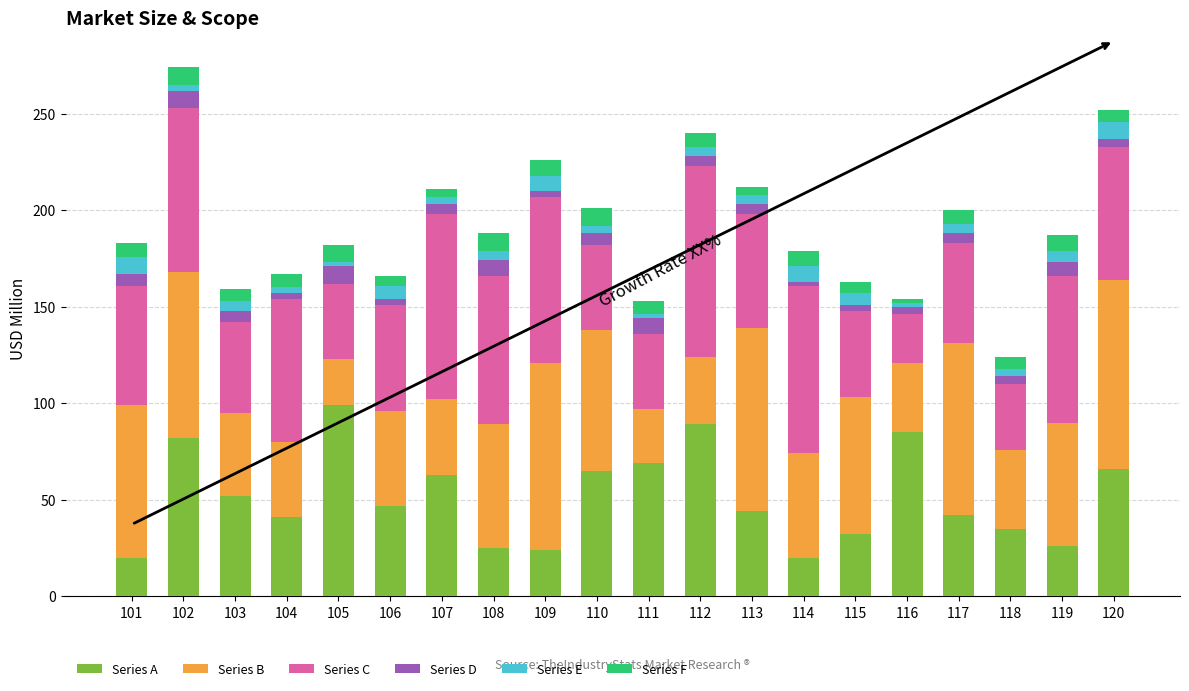

How many values in the Series A series are below 47?

10